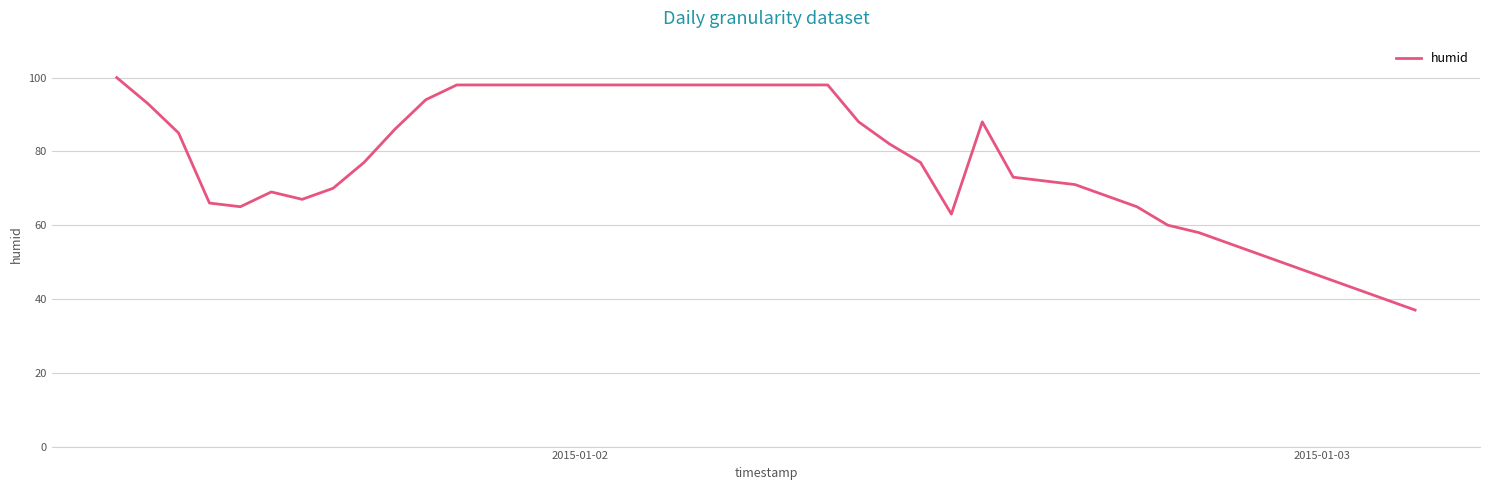

What is the smallest value displayed?

37